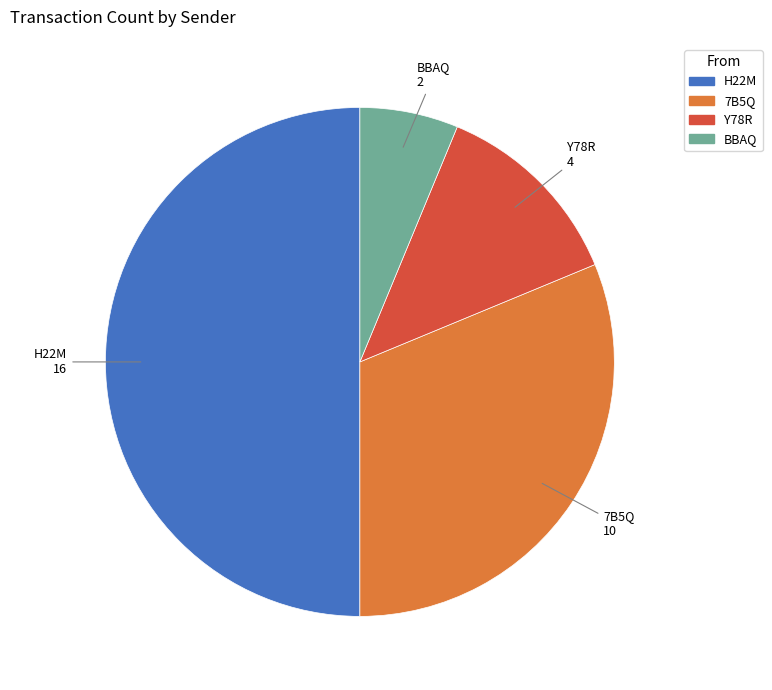

Does Y78R account for over 50% of the chart?

No